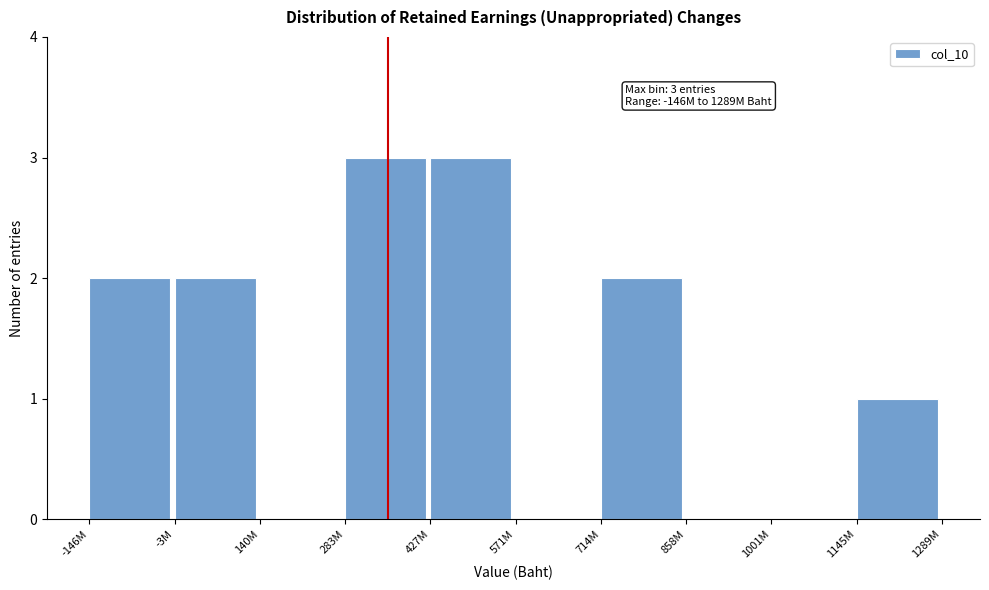

Reading left to right, what are all the values shown in this chart?

-146M=2	-3M=2	140M=0	283M=3	427M=3	571M=0	714M=2	858M=0	1001M=0	1145M=1